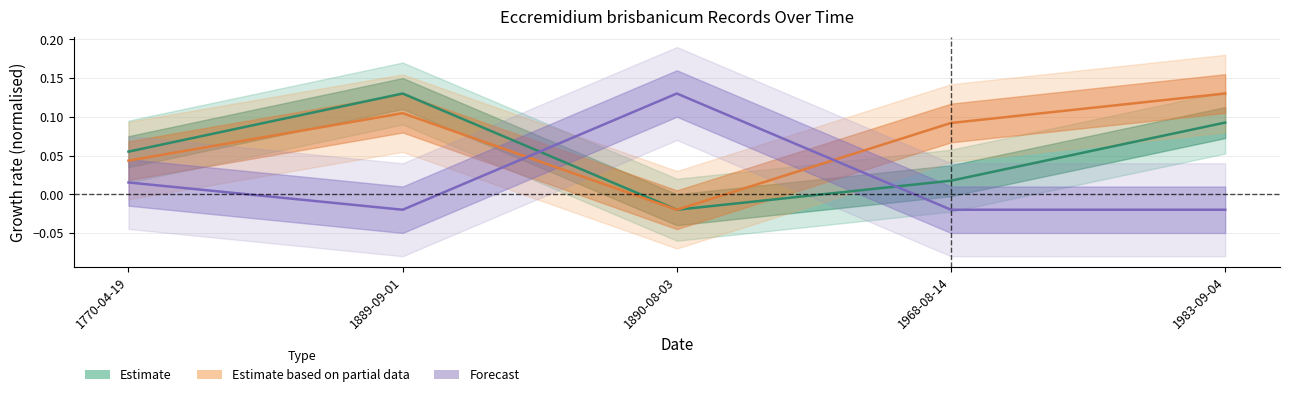

What are all the series names shown in the legend?

Estimate, Estimate based on partial data, Forecast